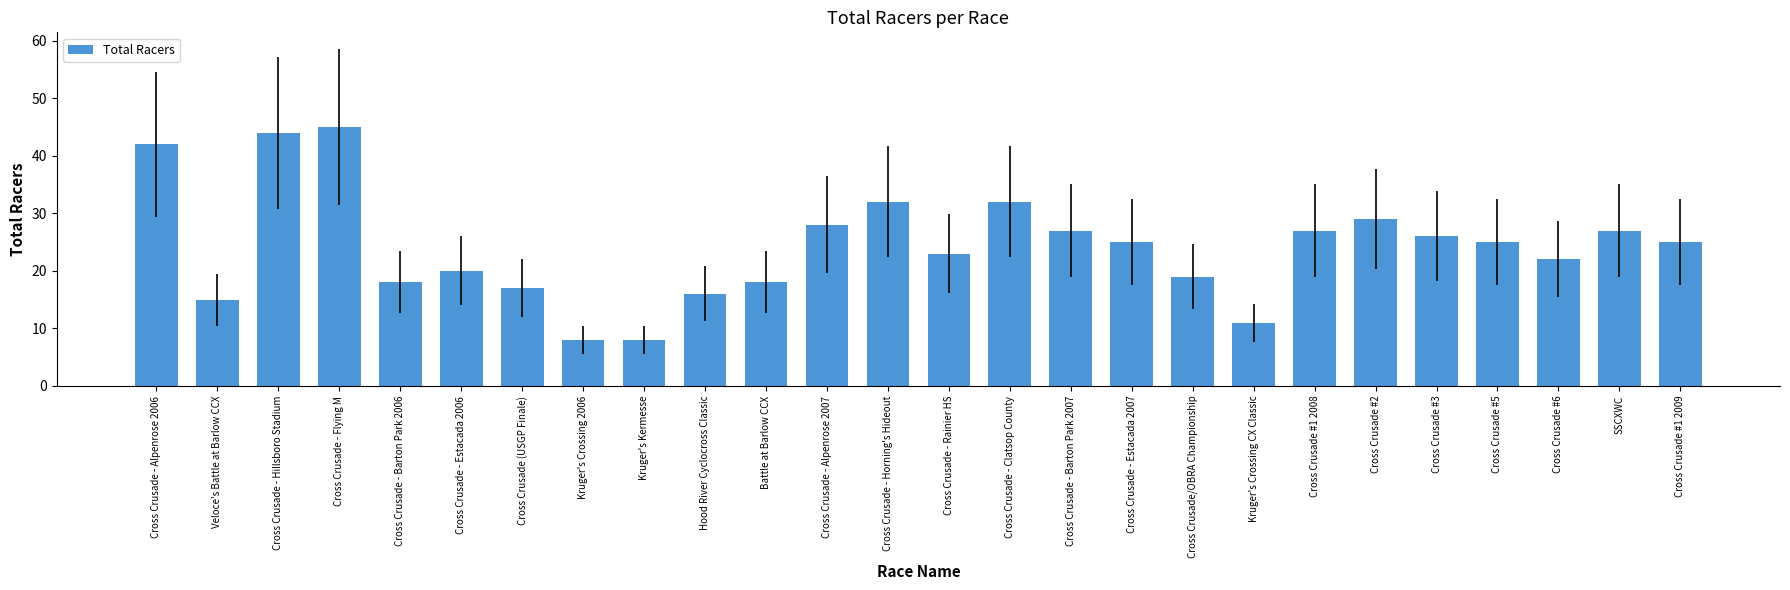

Read the value at Kruger's Crossing CX Classic, to the nearest 5.

10